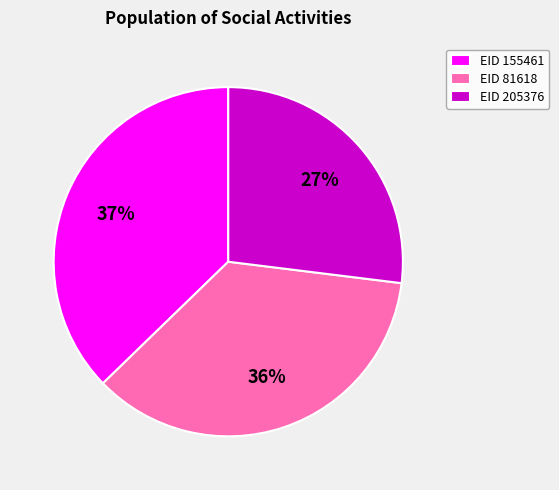

The EID 205376 slice represents 38% of the pie. True or false?

False